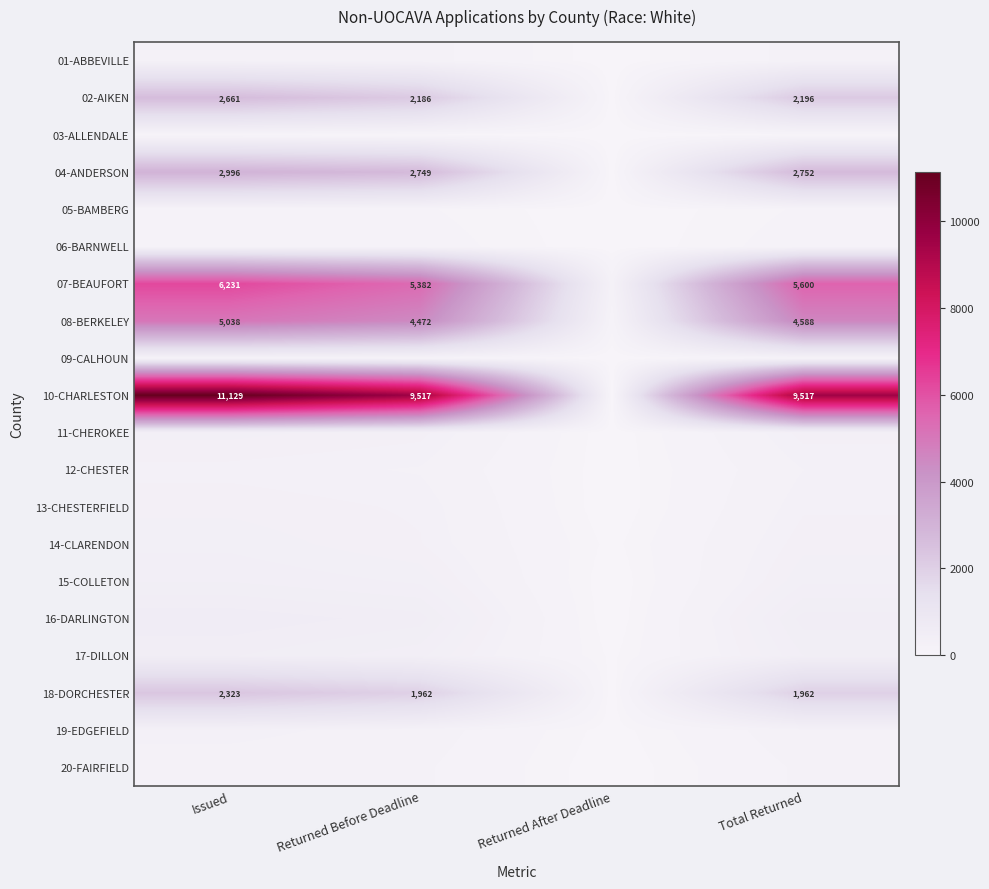

True or false: 08-BERKELEY has a value of 5038 at Issued.

True